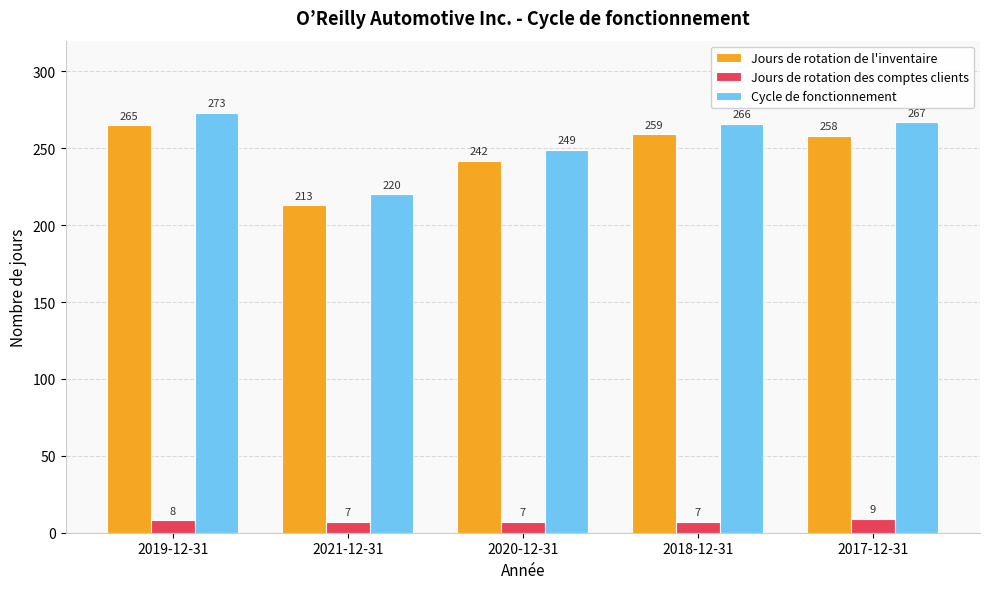

True or false: Jours de rotation de l'inventaire has a value of 213 at 2021-12-31.

True